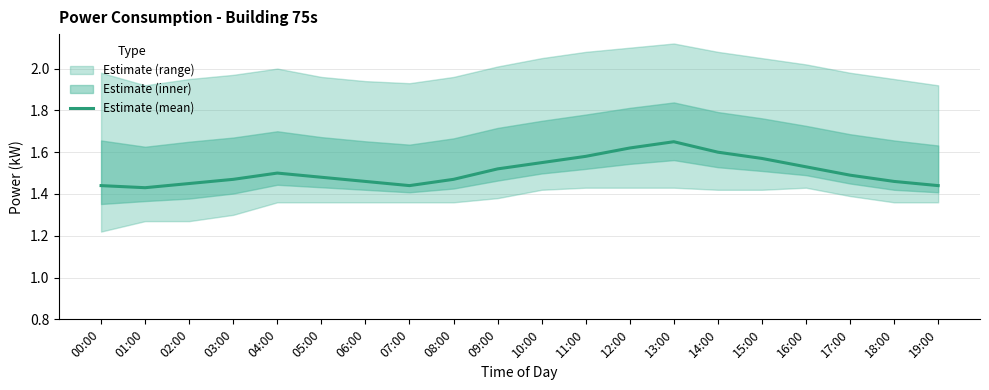

Reading left to right, what are all the values shown in this chart?

1.4	1.4	1.4	1.5	1.5	1.5	1.5	1.4	1.5	1.5	1.6	1.6	1.6	1.6	1.6	1.6	1.5	1.5	1.5	1.4